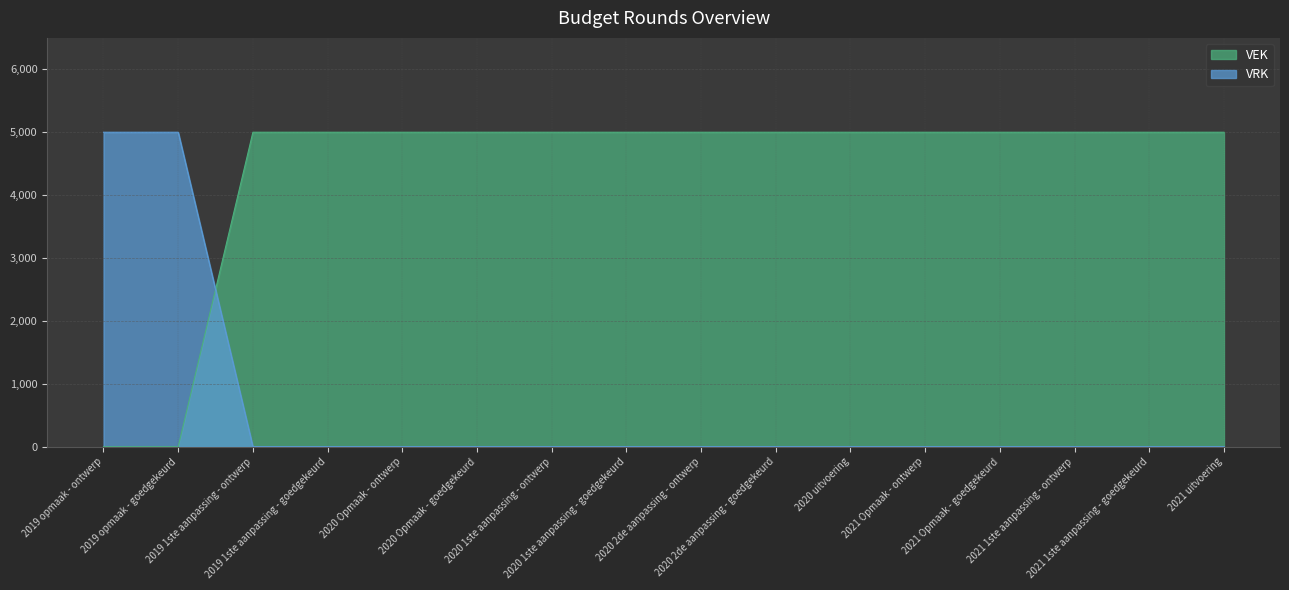

True or false: VRK has more than 1 points higher than both neighbors.

False